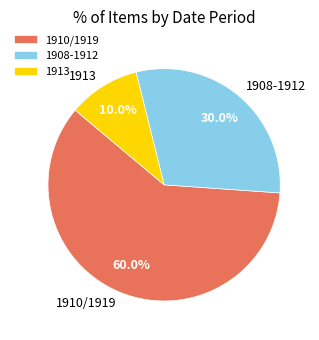

Do 1913 and 1908-1912 together represent more than half of the pie?

No